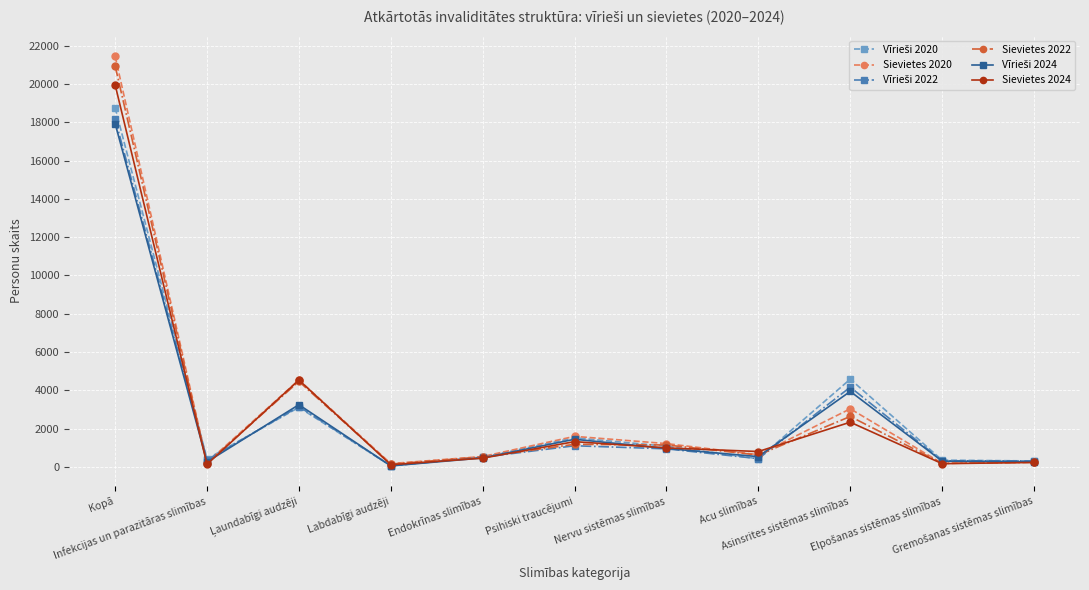

In Sievietes 2020, how many points are higher than both neighbors (excluding endpoints)?

3